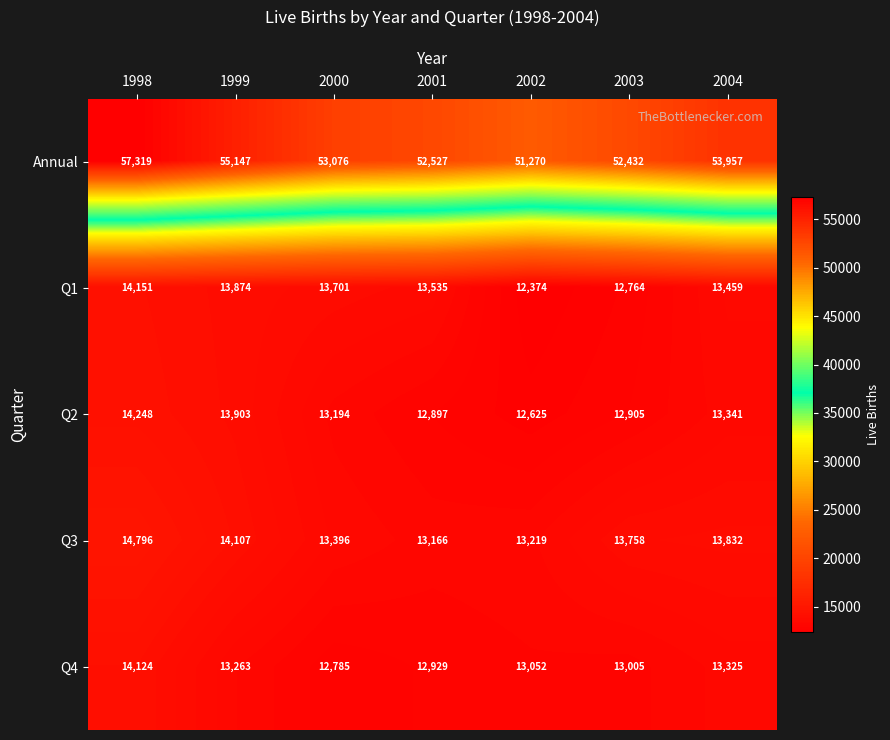

What is the average value of the Q2 series?

13302